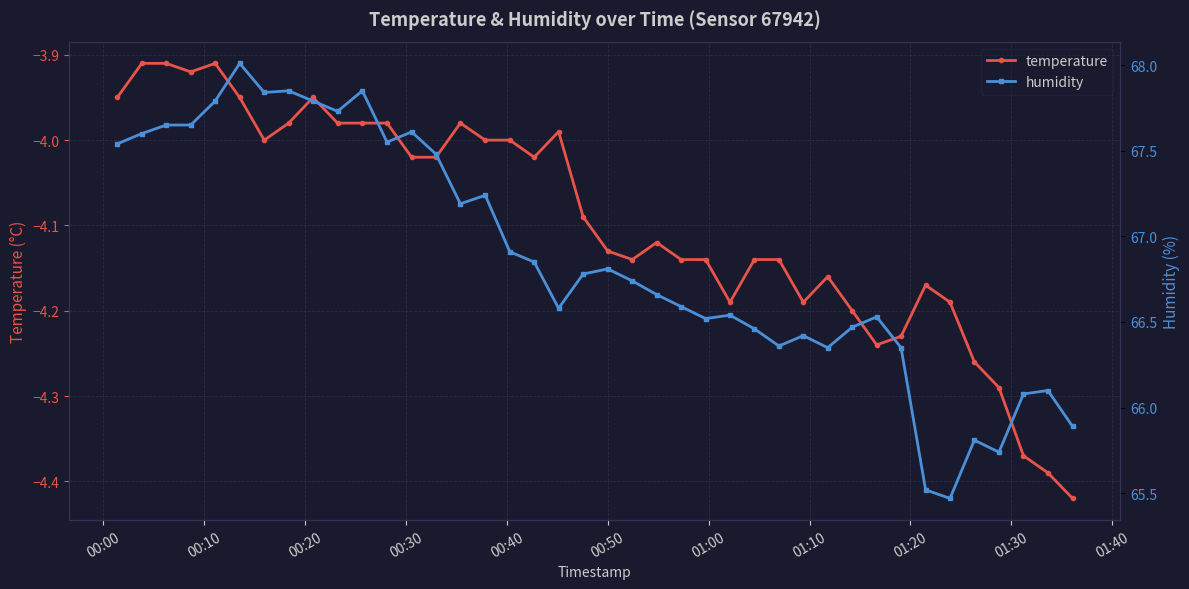

True or false: temperature has more than 2 points higher than both neighbors.

True